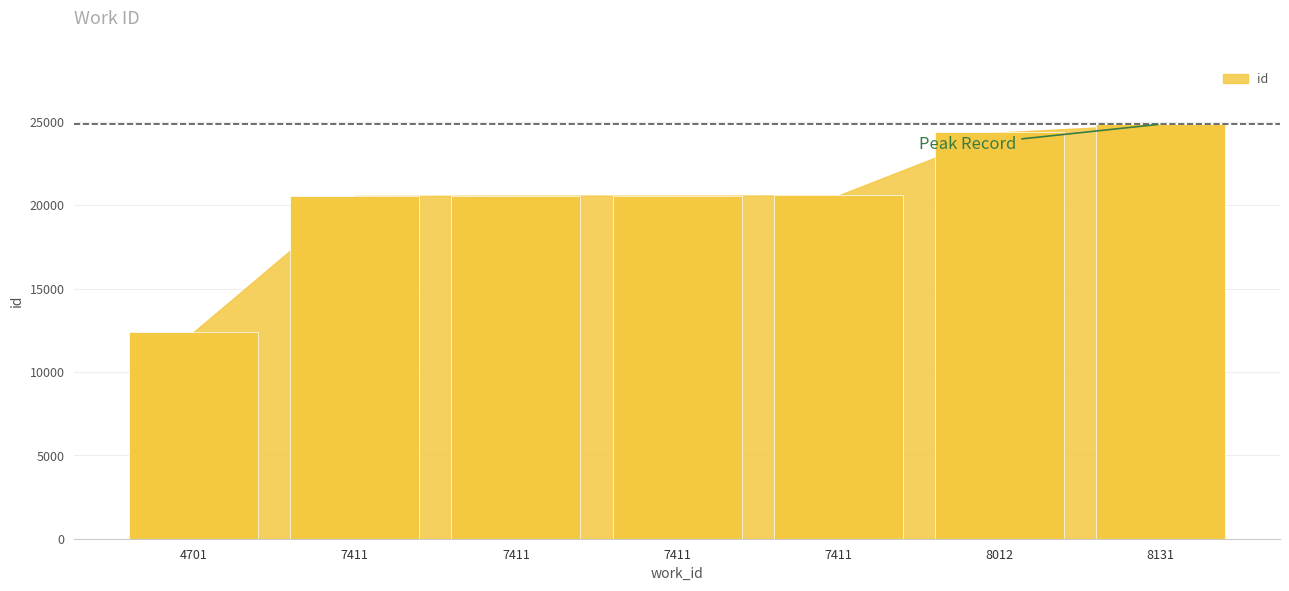

Between 8012 and 7411, which is larger?

8012